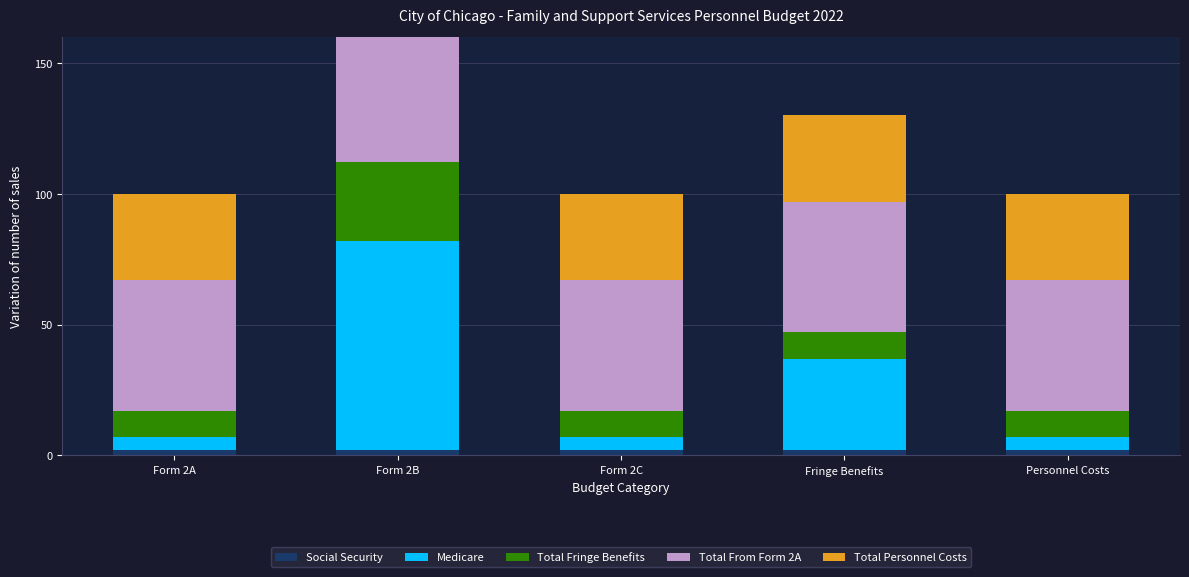

Which label corresponds to the largest value in the chart?

Form 2B